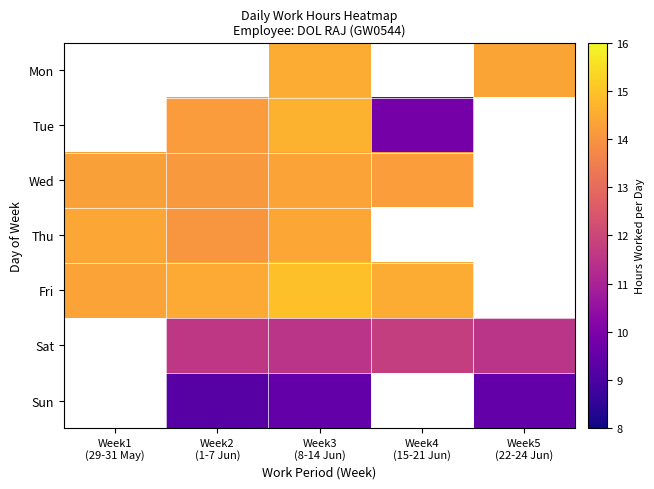

List the labels in order of Fri value, smallest first.

Week1 (29-31 May), Week2 (1-7 Jun), Week4 (15-21 Jun), Week3 (8-14 Jun), Week5 (22-24 Jun)